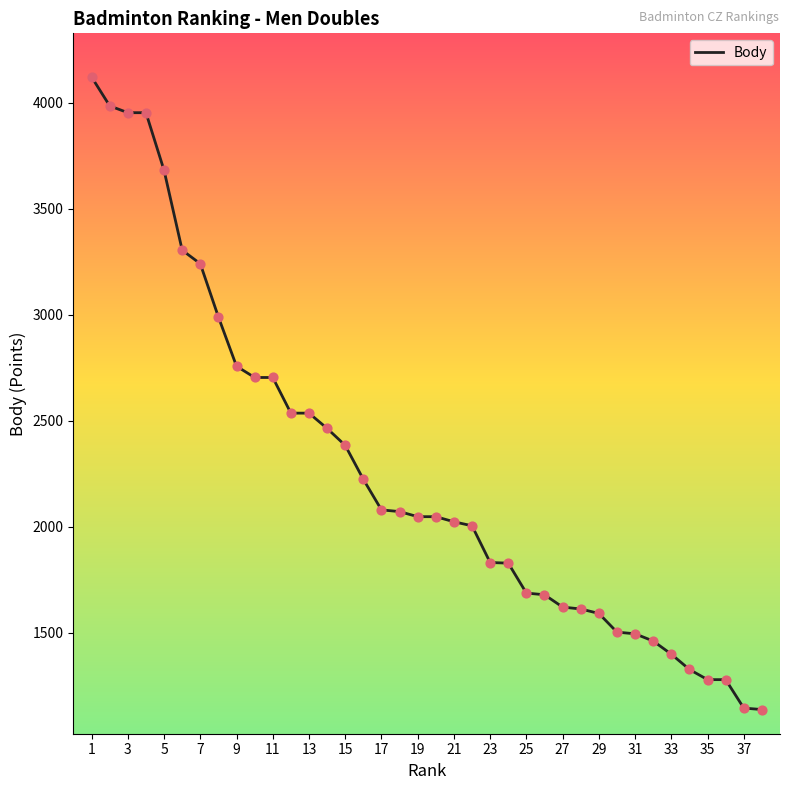

What is the difference between the maximum and minimum values?

2981